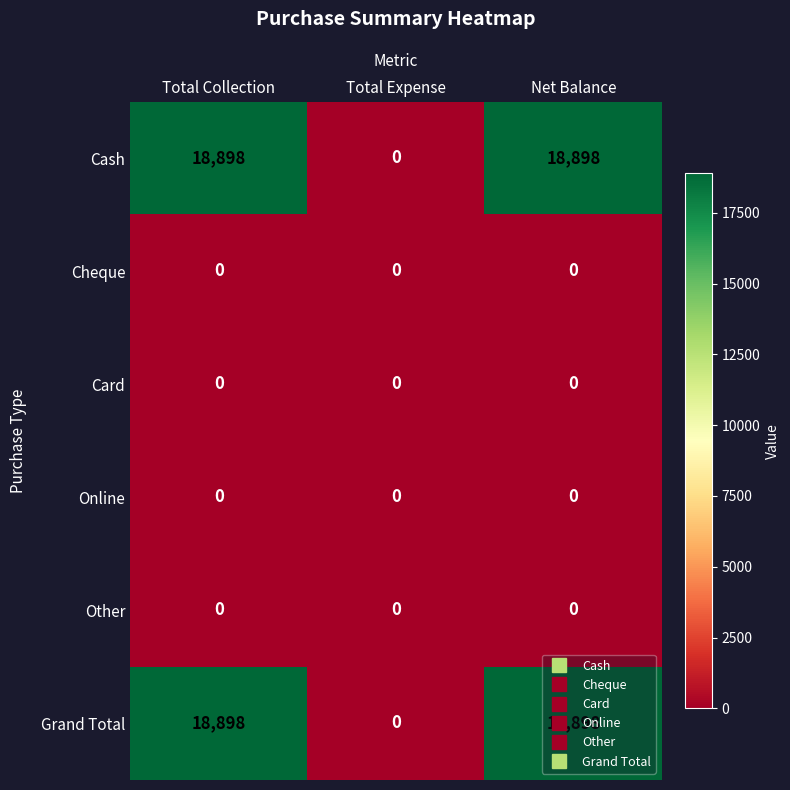

What is the difference between the highest and lowest values at Net Balance?

18898